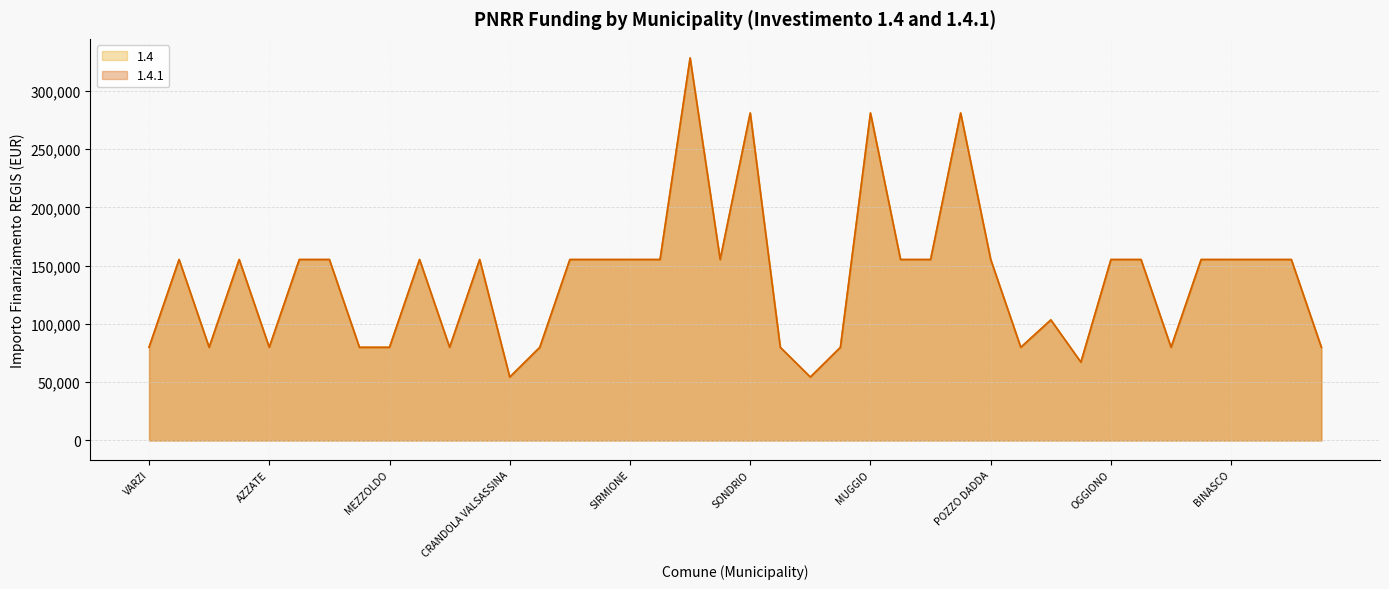

True or false: 1.4 and 1.4.1 cross at least once.

False